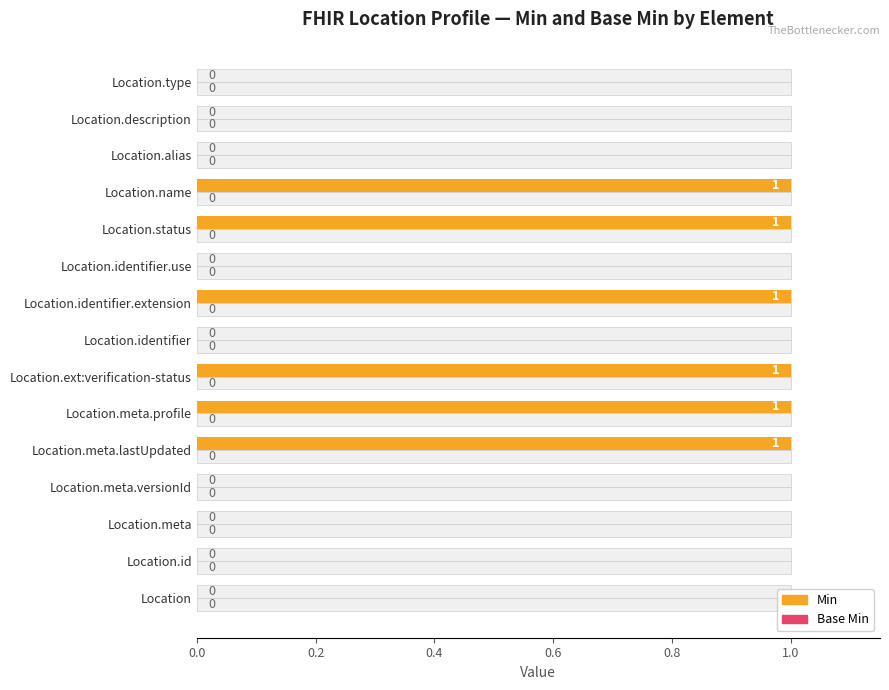

What value does the Min series have at Location.name?

1.0